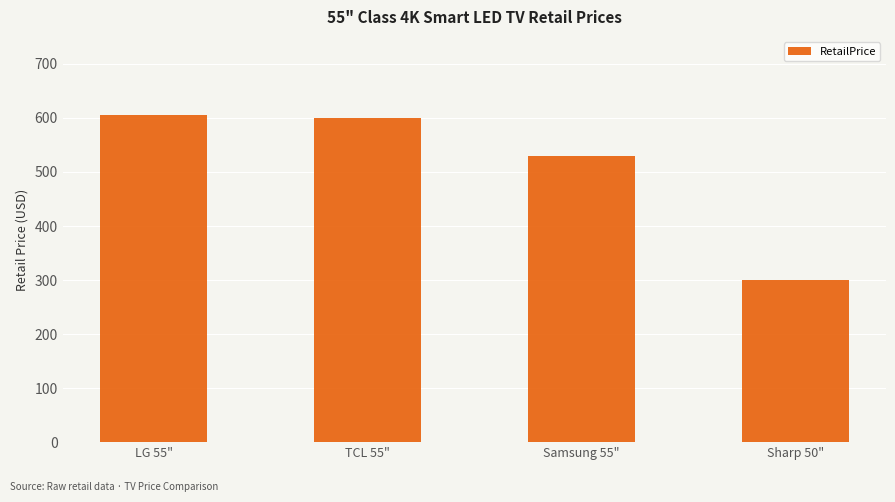

What is the label of the 3rd bar from the left?

Samsung 55"